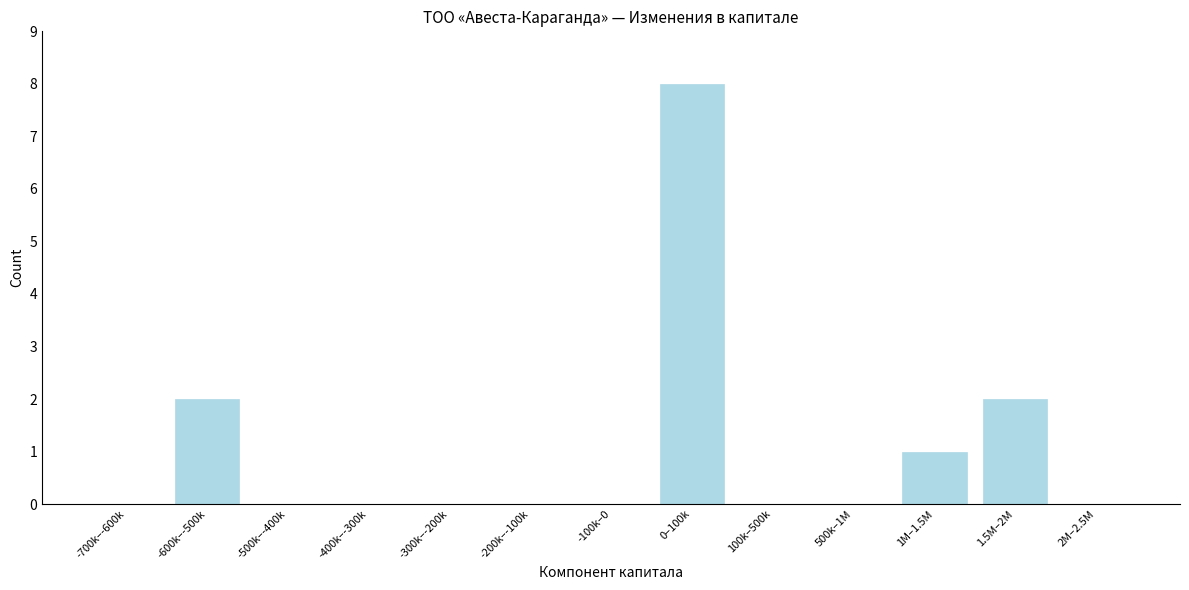

Reading left to right, transcribe all the data shown in this chart.

-700k–-600k=0	-600k–-500k=2	-500k–-400k=0	-400k–-300k=0	-300k–-200k=0	-200k–-100k=0	-100k–0=0	0–100k=8	100k–500k=0	500k–1M=0	1M–1.5M=1	1.5M–2M=2	2M–2.5M=0